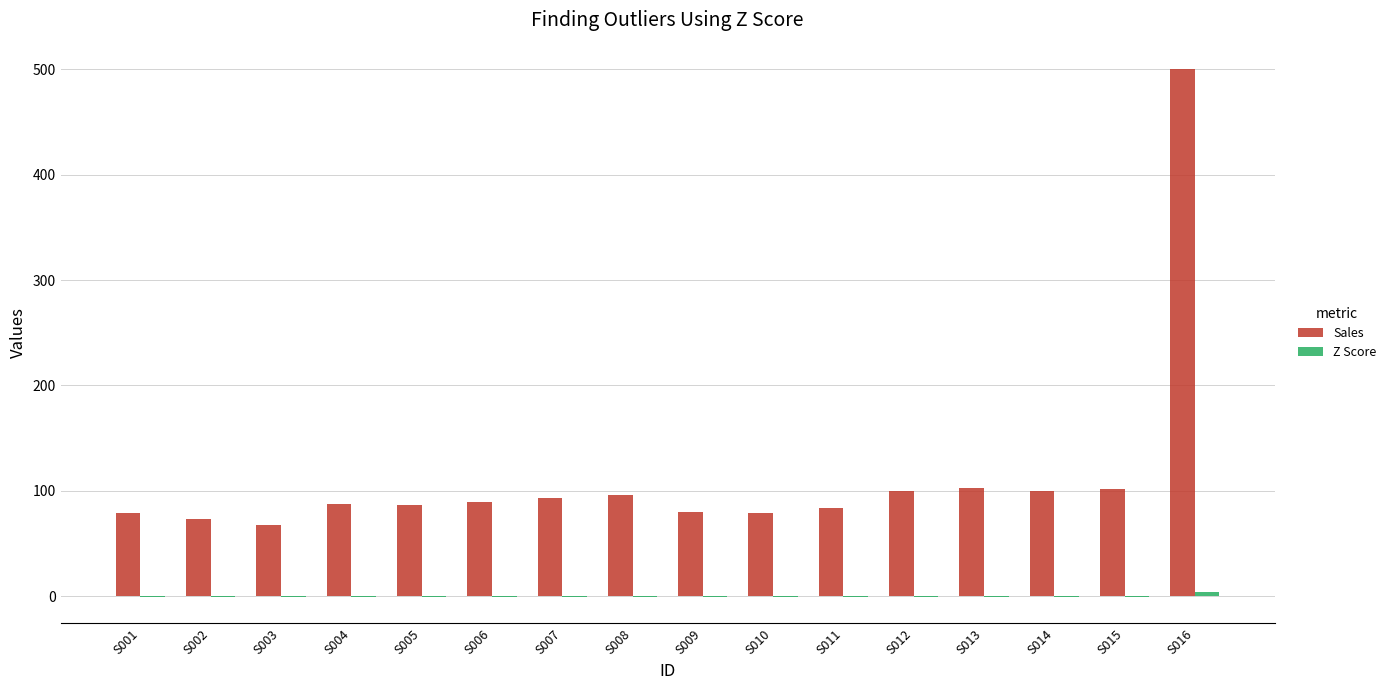

At which category is the sum across all series the highest?

S016